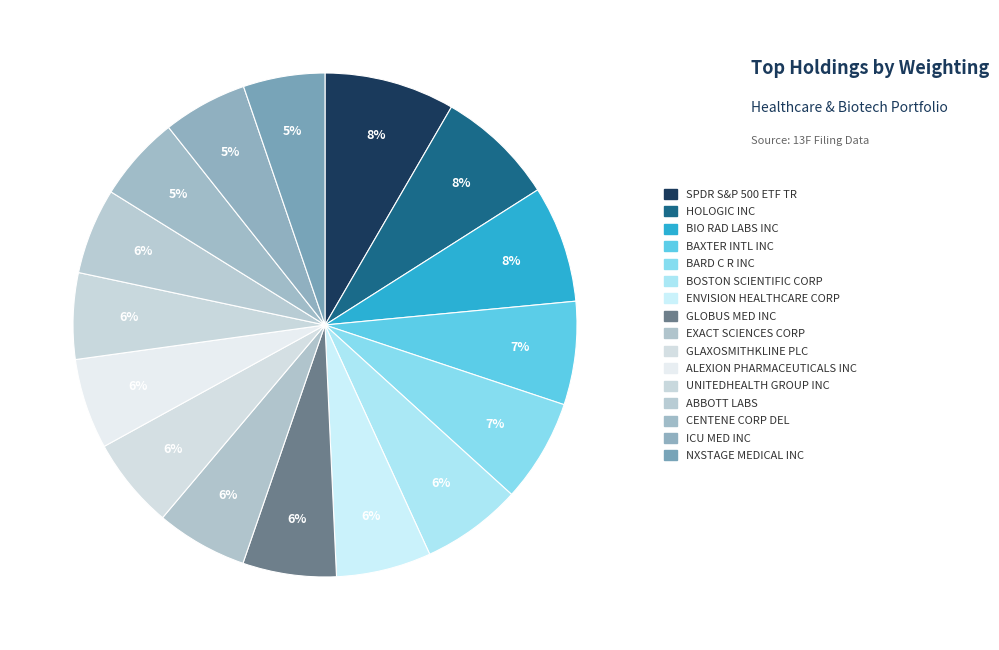

True or false: ENVISION HEALTHCARE CORP accounts for 17% of the total.

False